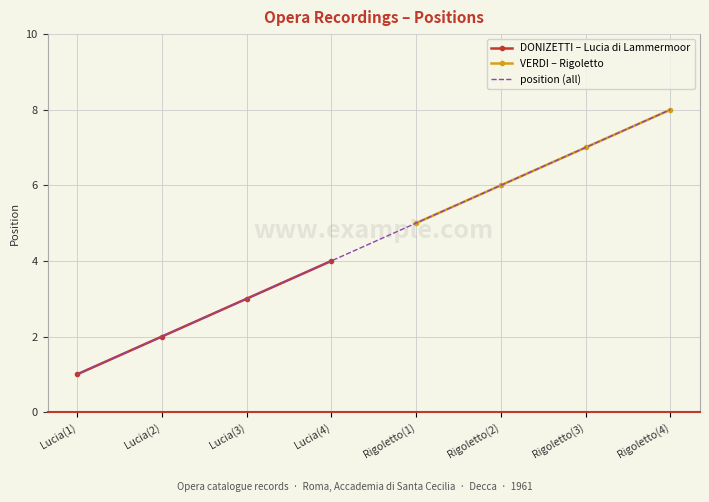

The position (all) series shows 5 at Rigoletto(1). True or false?

True